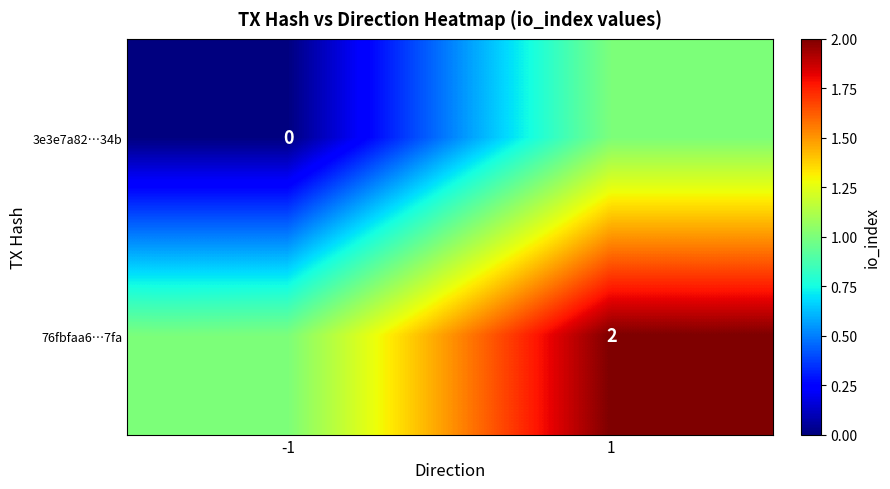

The value of 76fbfaa6…7fa at 1 is 1. True or false?

False